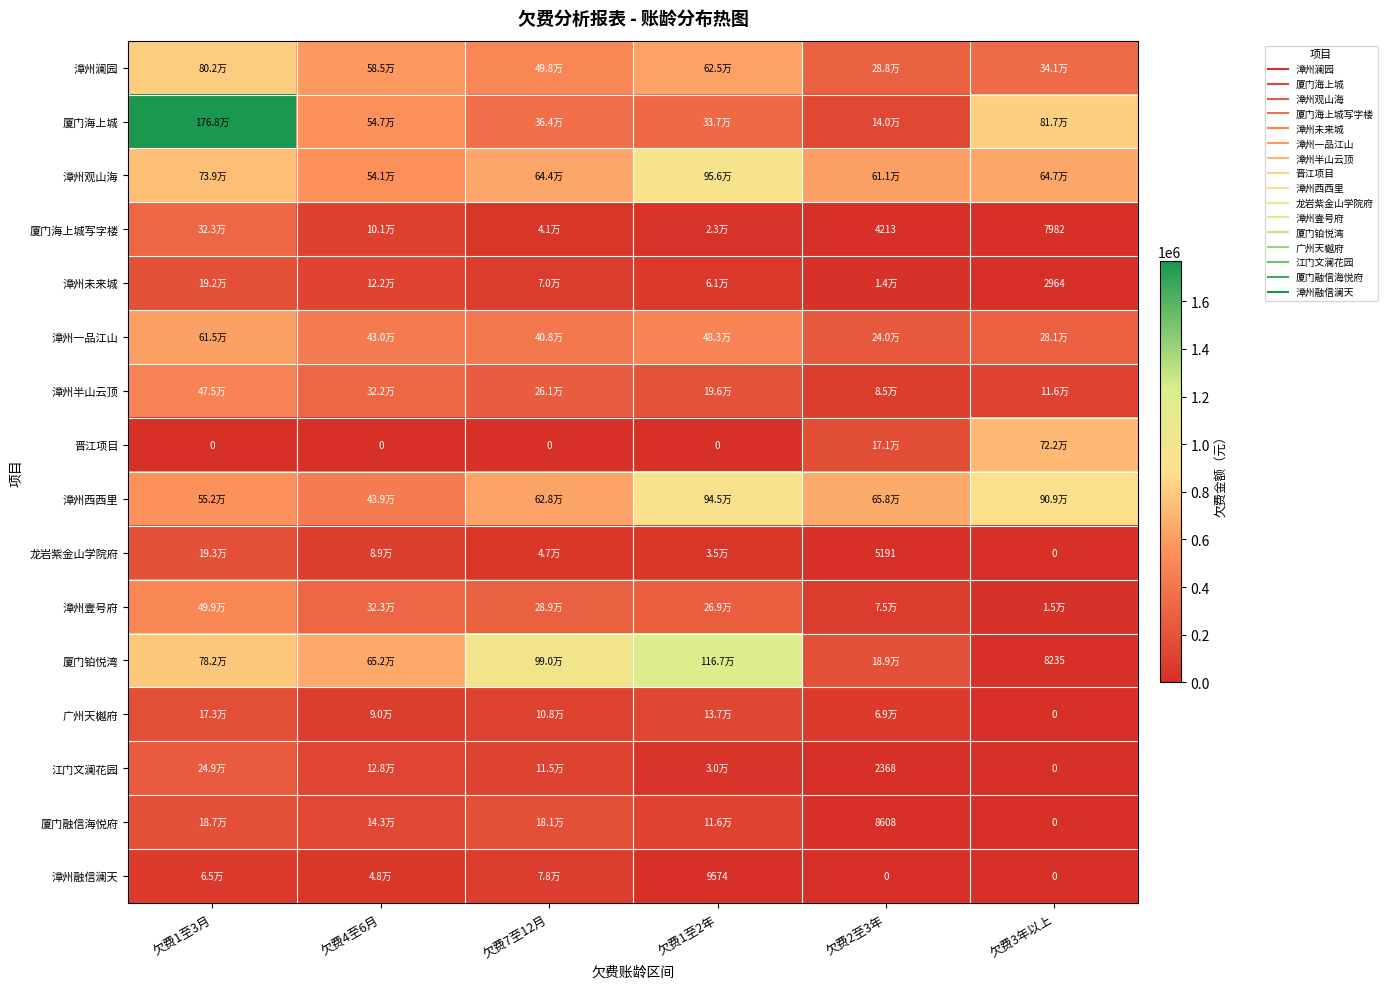

At which label does 漳州融信澜天 first exceed 47982?

欠费1至3月